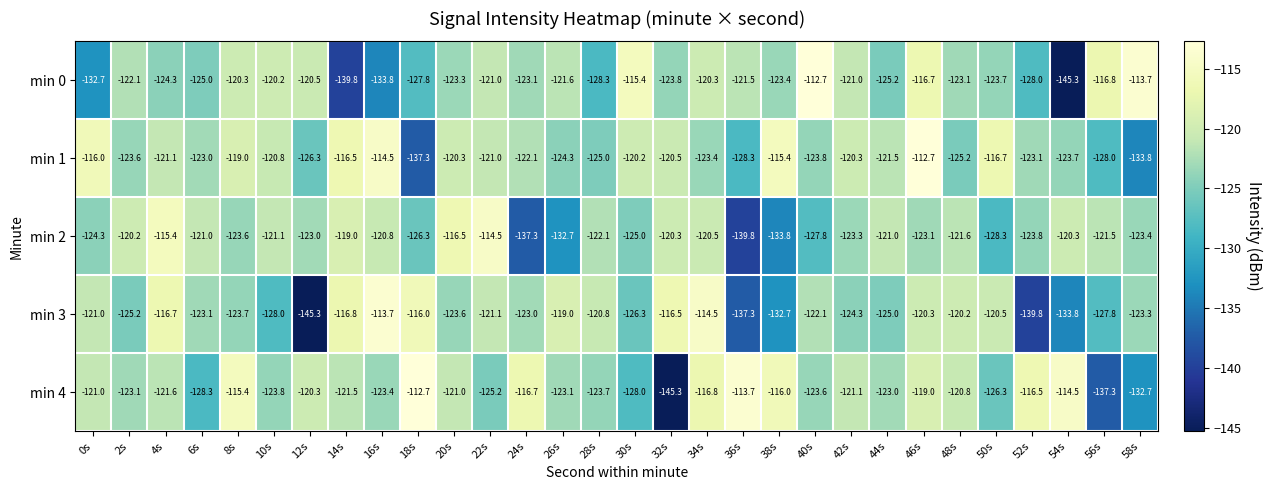

What is the difference between the min 3 values at 10s and 16s?

14.3